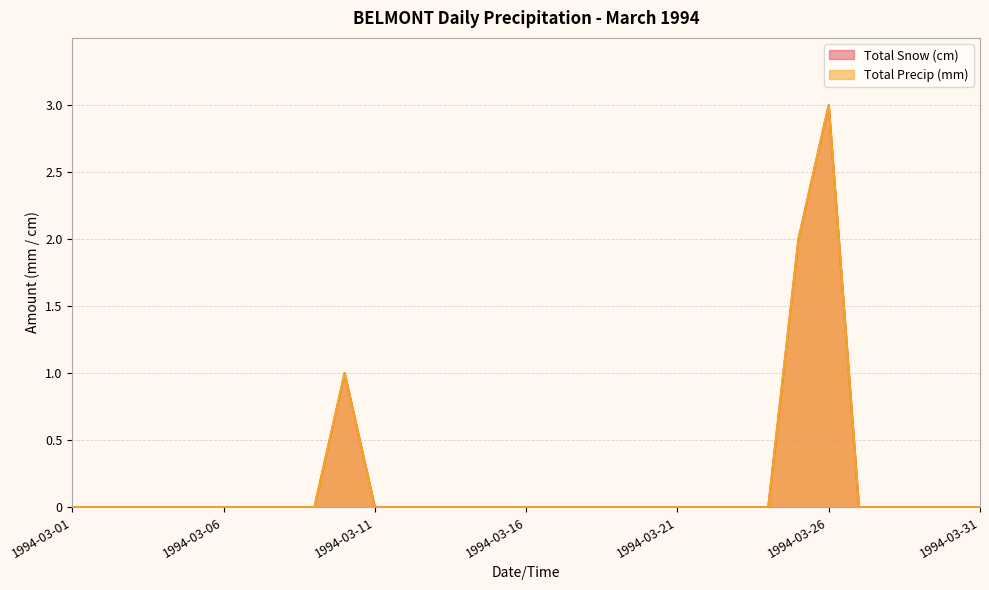

True or false: Total Precip (mm) and Total Snow (cm) cross at least once.

False